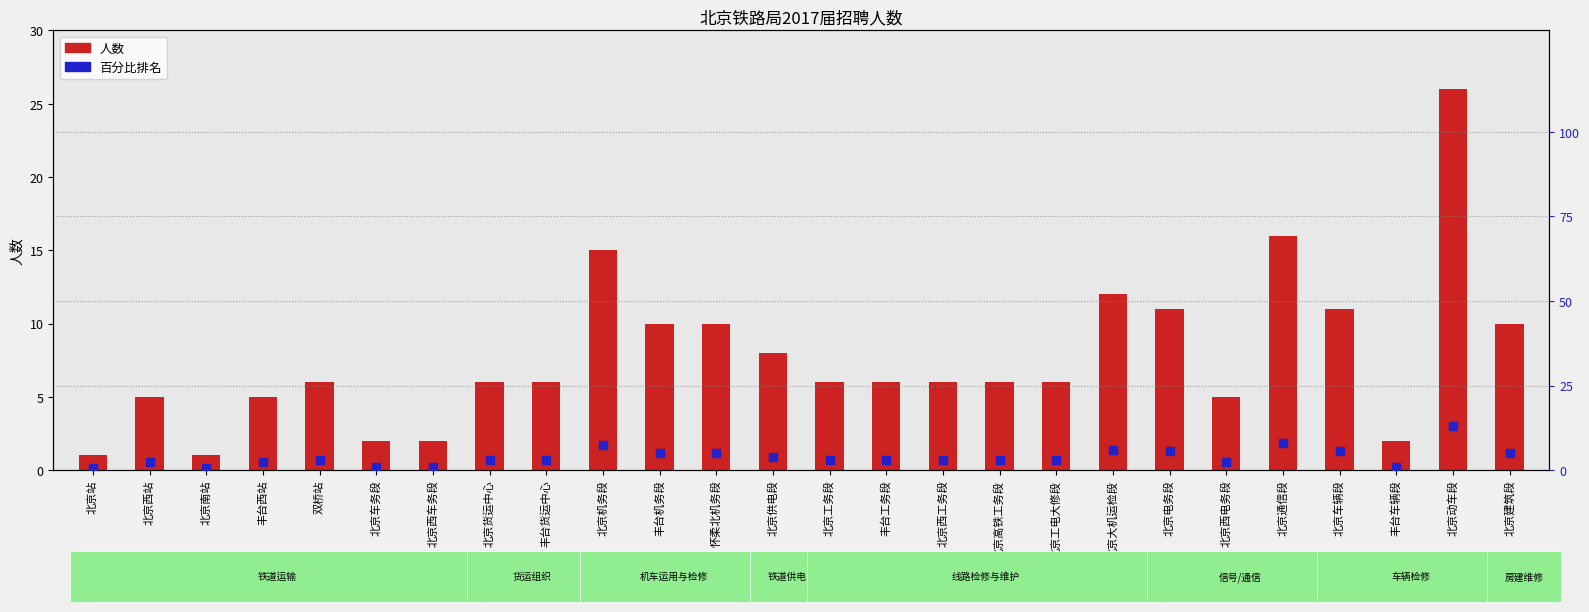

What are all the series names shown in the legend?

人数, 百分比排名